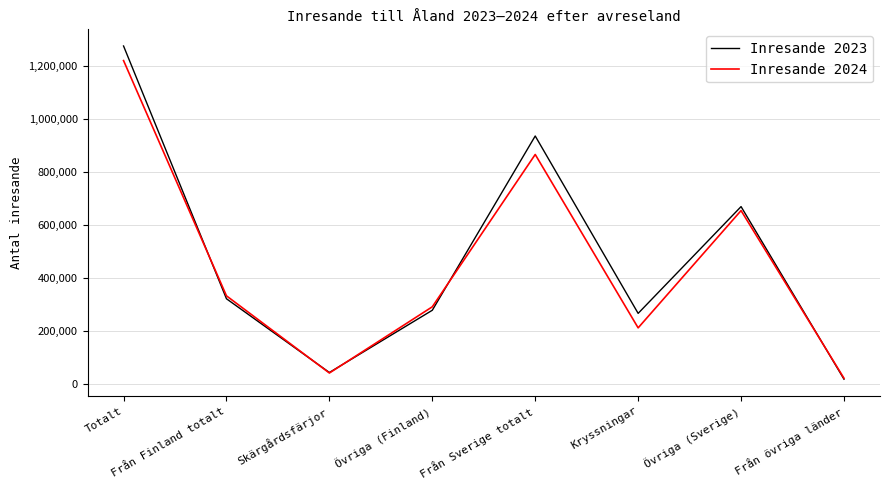

What is the approximate value of Inresande 2023 at Från övriga länder, to the nearest 100?

18100